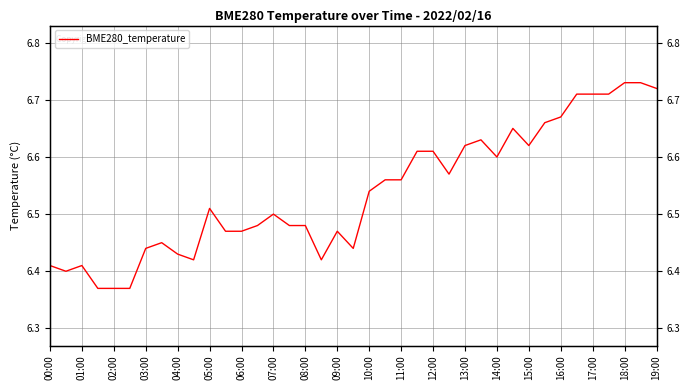

What is the difference between the maximum and minimum values?

0.4